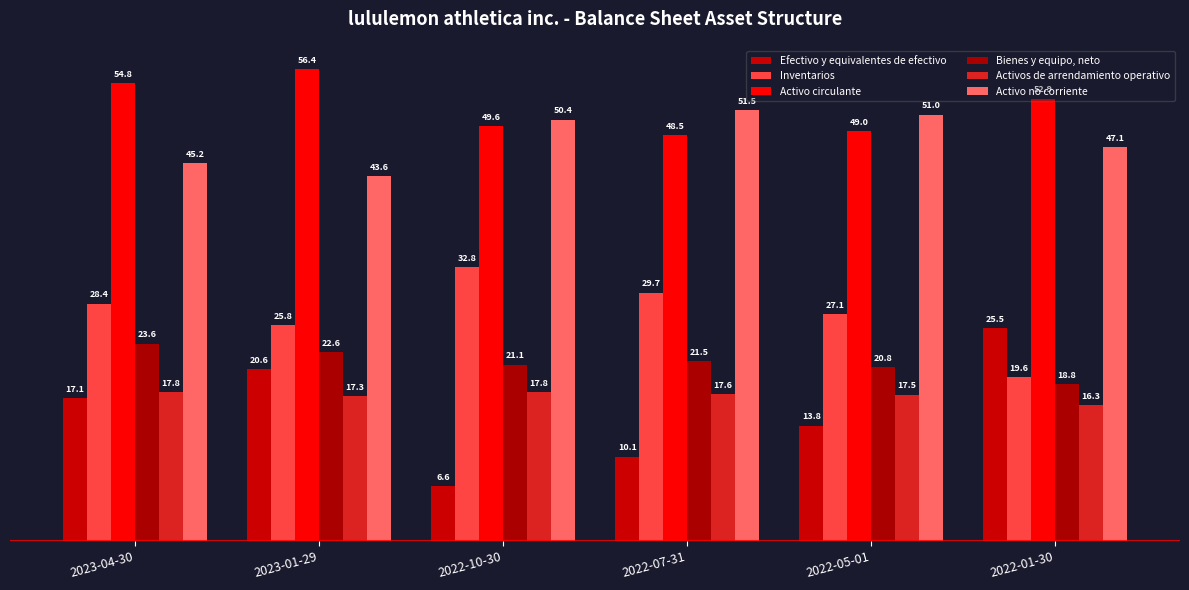

How many bars are there in total?

36